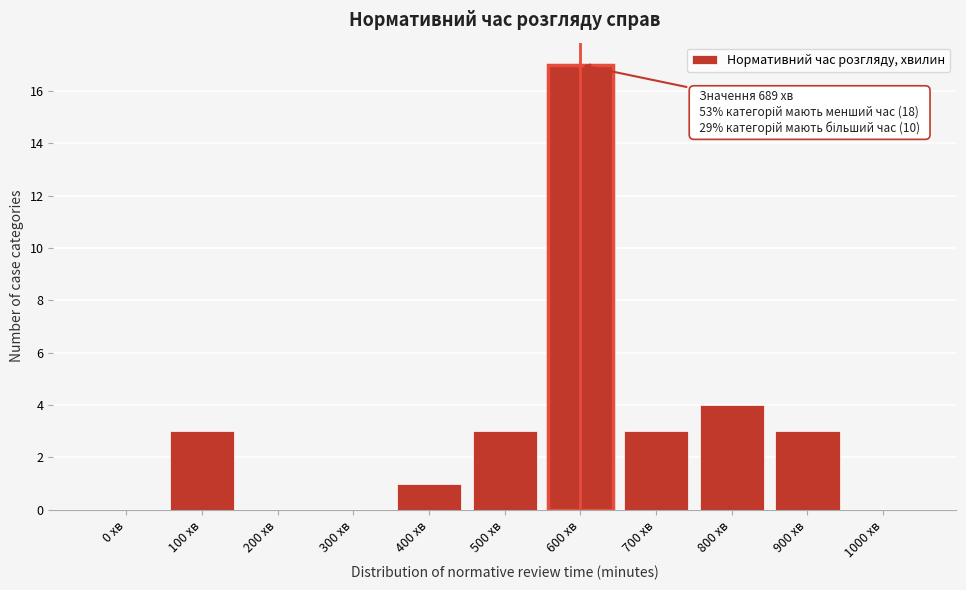

Reading left to right, transcribe all the data shown in this chart.

0 хв=0	100 хв=3	200 хв=0	300 хв=0	400 хв=1	500 хв=3	600 хв=17	700 хв=3	800 хв=4	900 хв=3	1000 хв=0